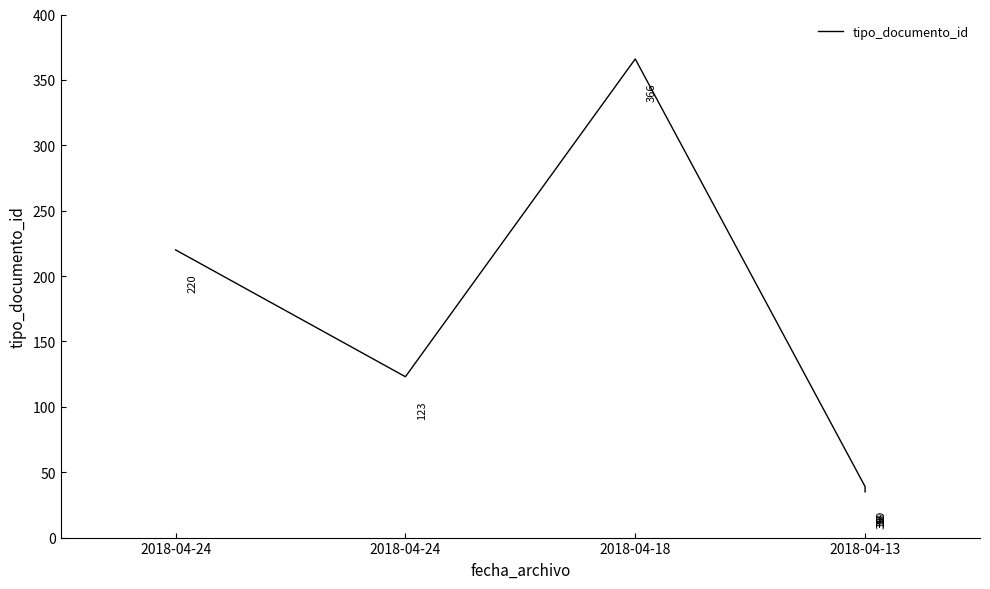

Approximately how many times larger is the value at 6 compared to 2018-04-24?

3.5